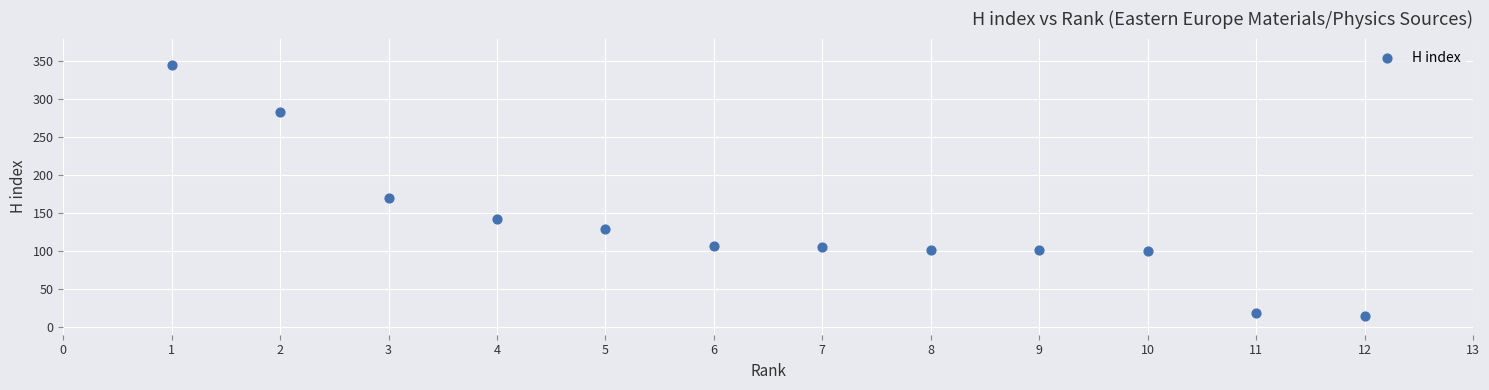

What is the range of X values (max minus min)?

11